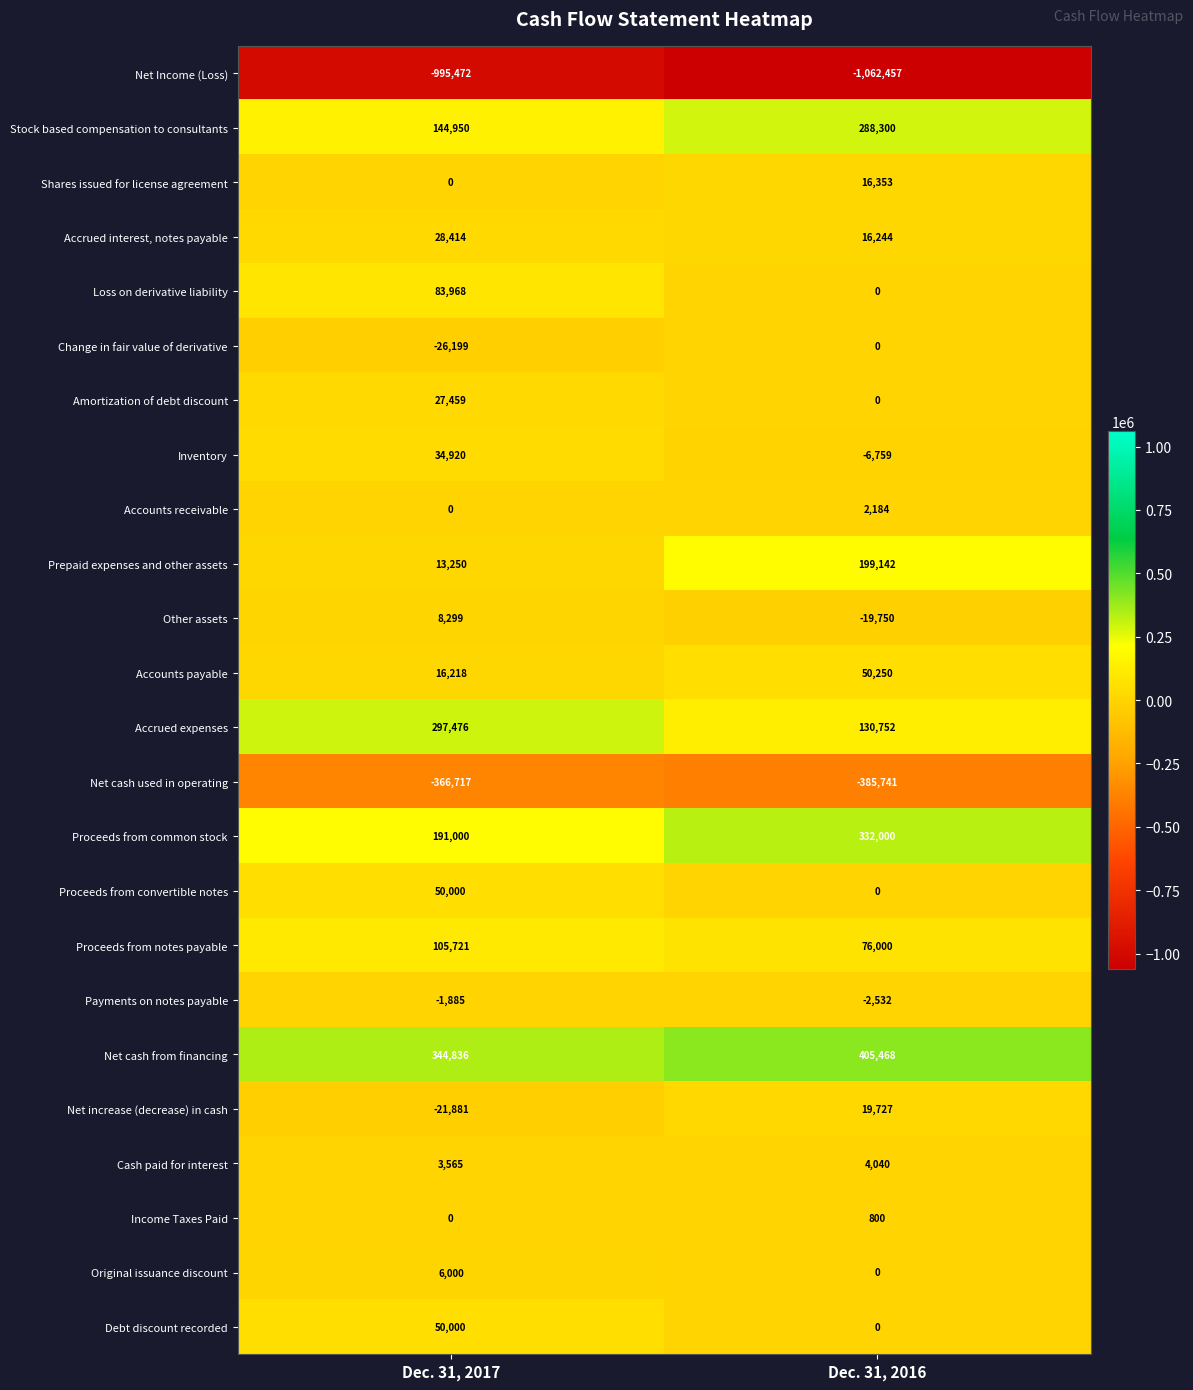

The Original issuance discount series shows 2052 at Dec. 31, 2016. True or false?

False